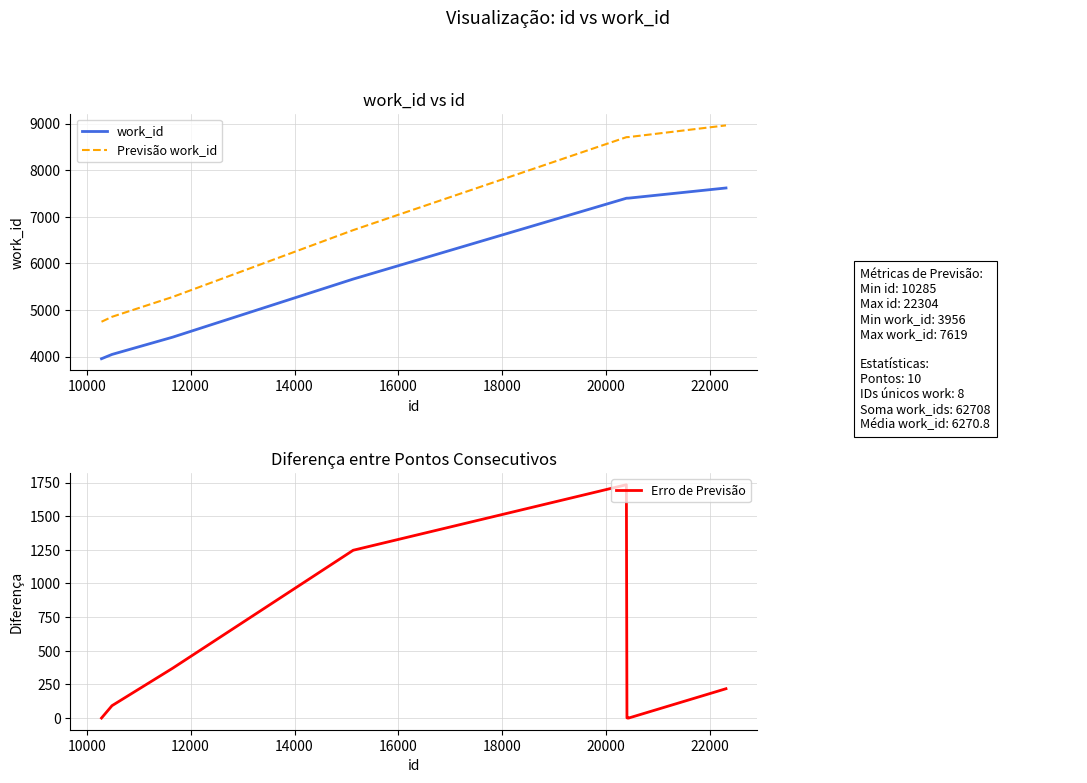

True or false: work_id and Erro de Previsão cross at least once.

False